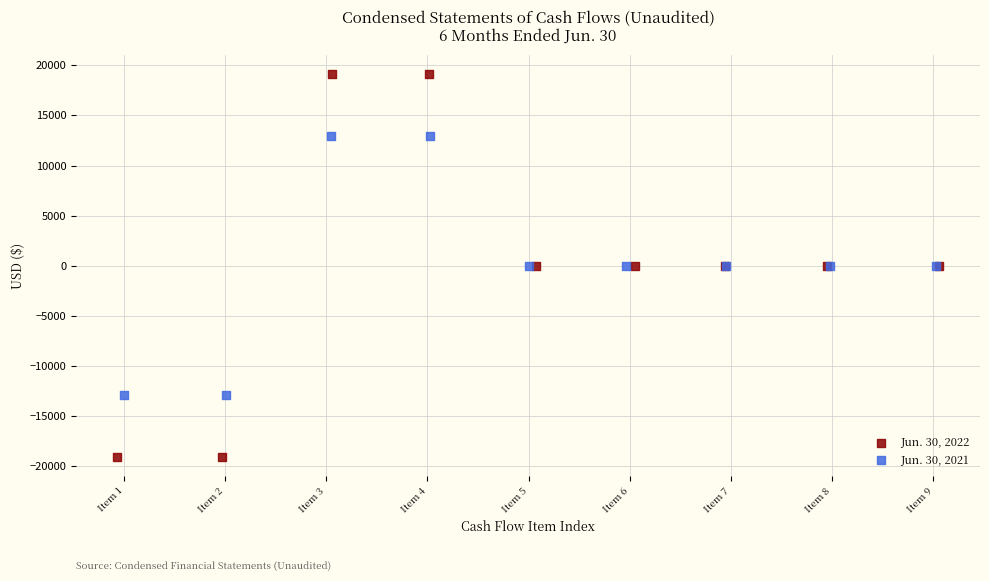

Which series has the largest Y range (max minus min)?

Jun. 30, 2022